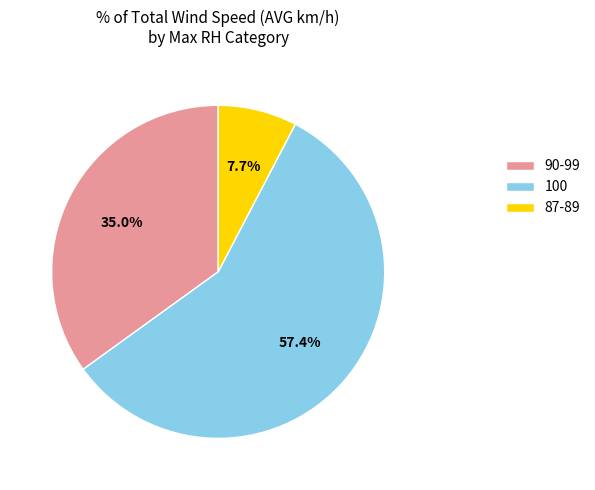

Which category has the smallest portion of the pie?

87-89